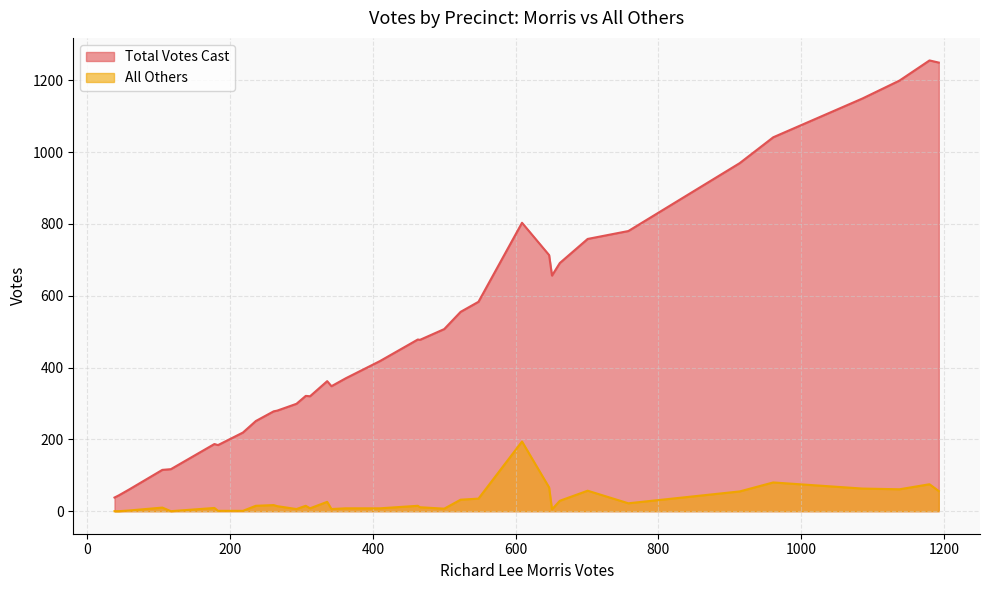

Between 3 and 18, which series saw the biggest shift?

Total Votes Cast